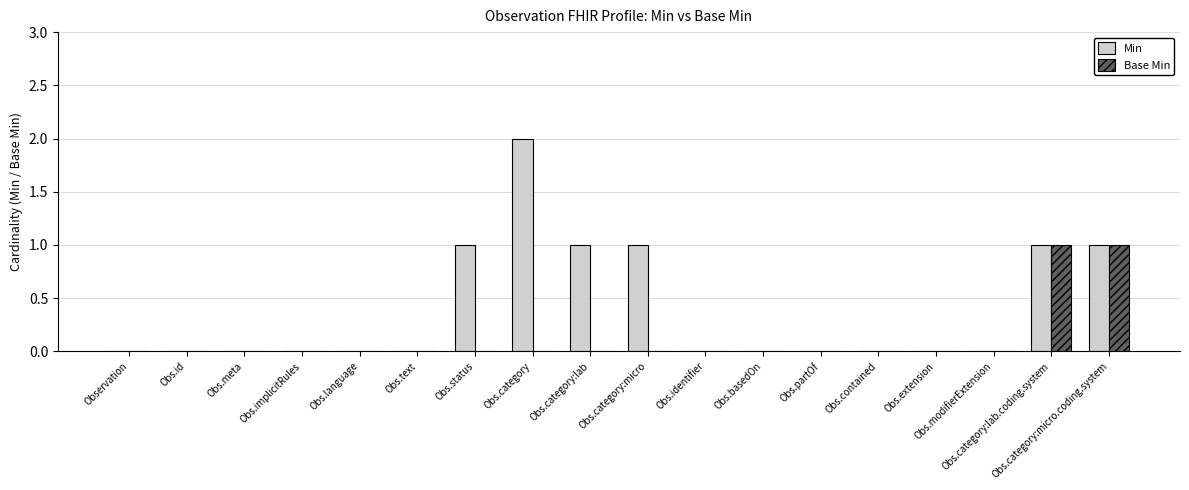

Which series has the largest total across all categories?

Min